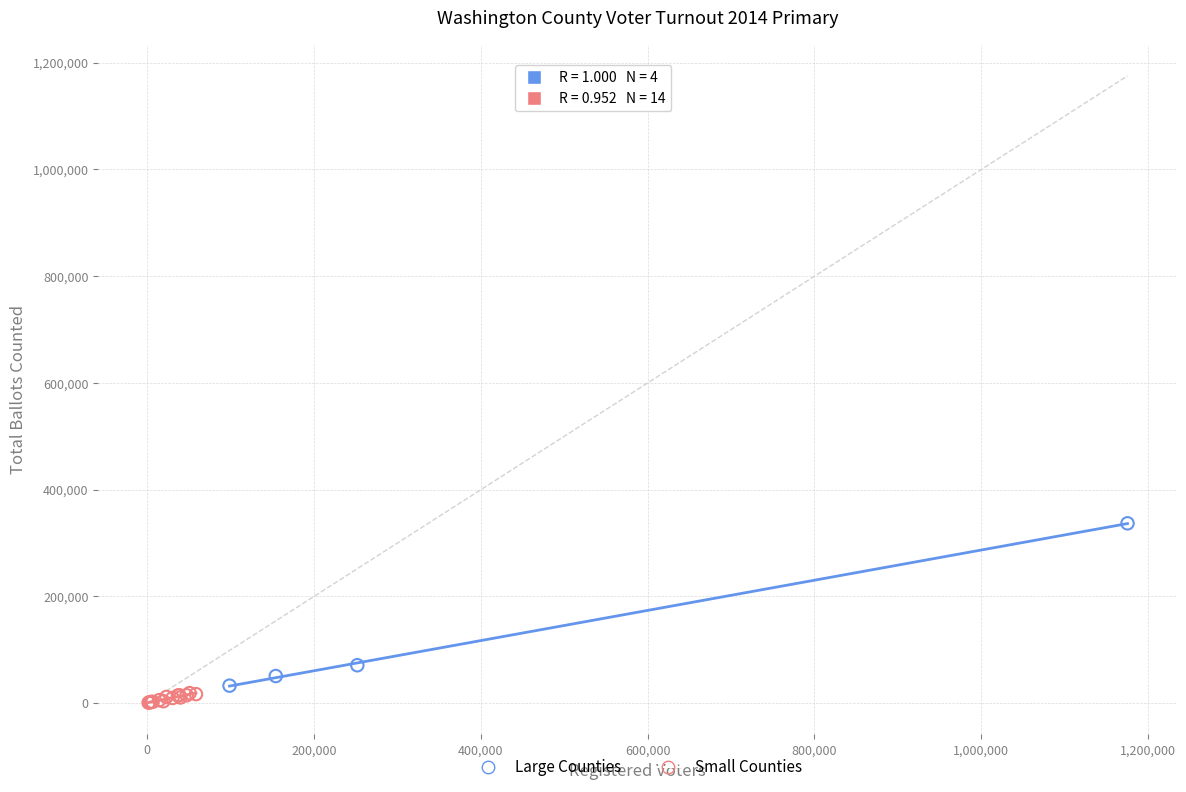

What are all the series names shown in the legend?

Large Counties, Small Counties